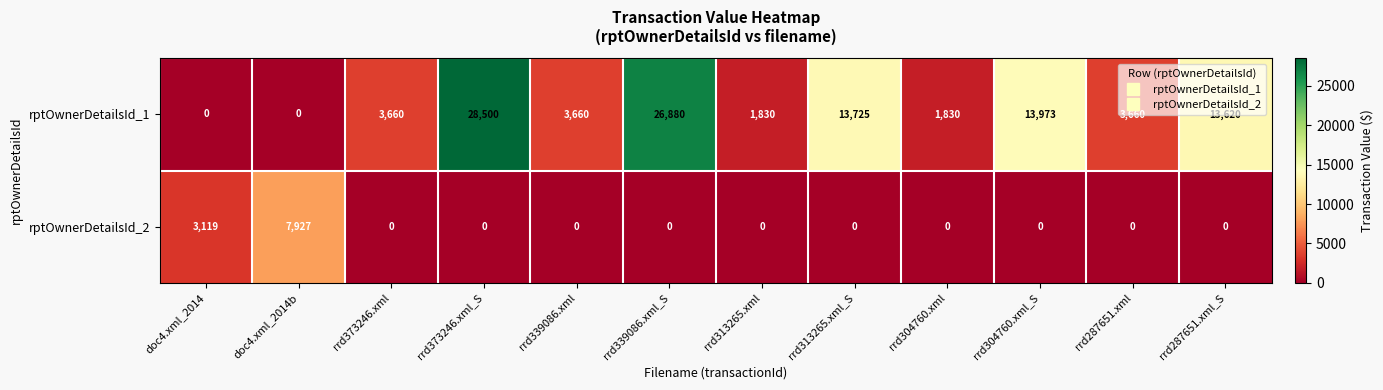

What is the total value across all series at rrd304760.xml_S?

13973